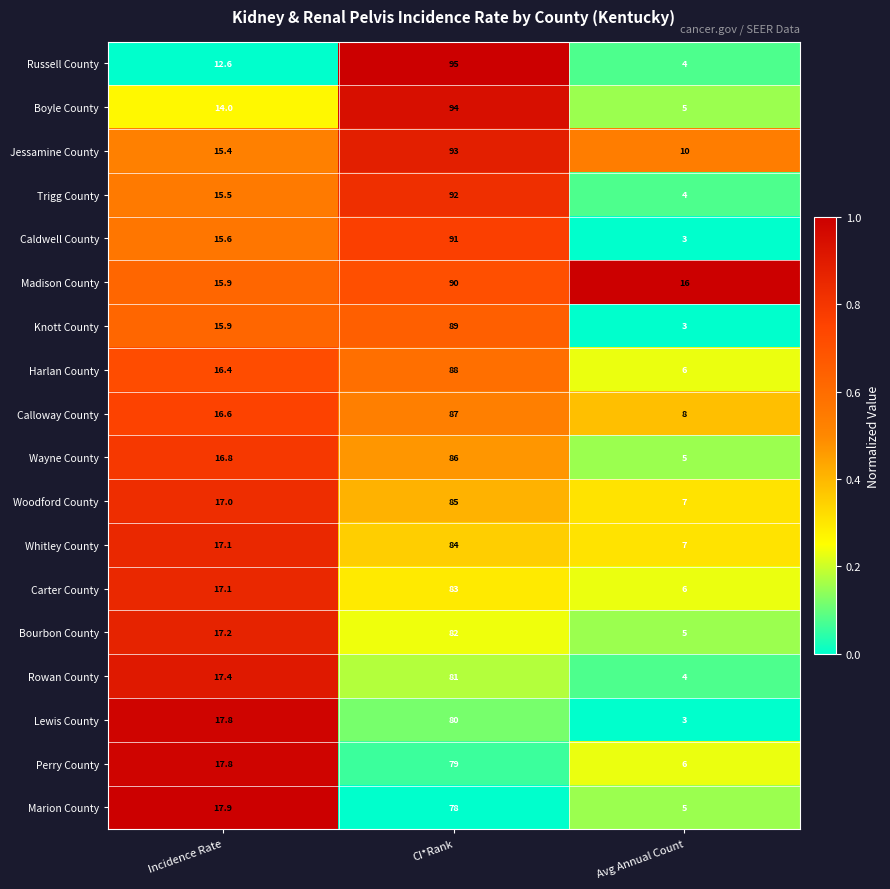

Which series has the widest spread of values?

Russell County